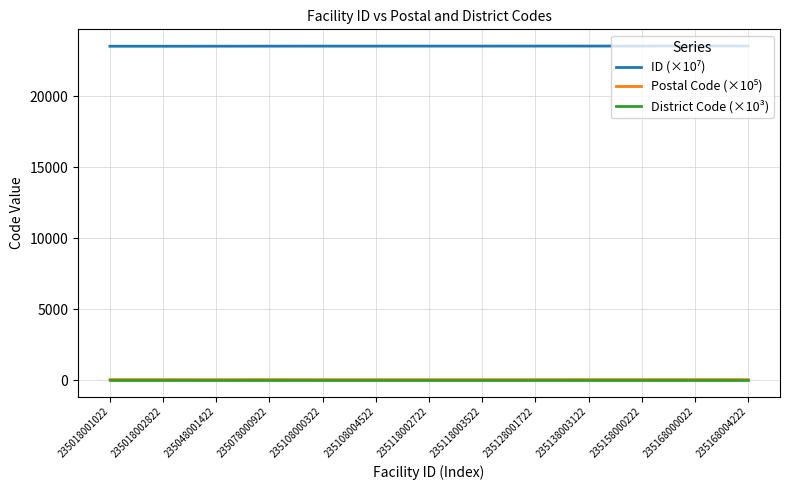

What is the greatest value displayed?

23516.8